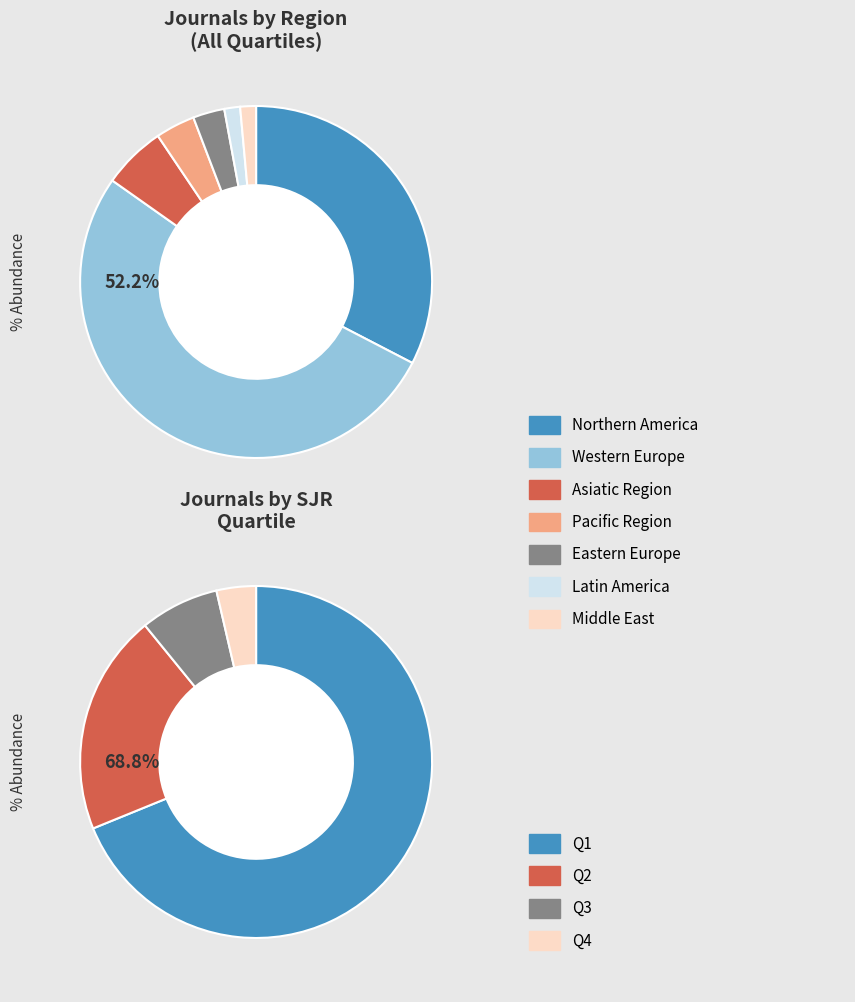

What is the change in value from Eastern Europe to Latin America?

-2